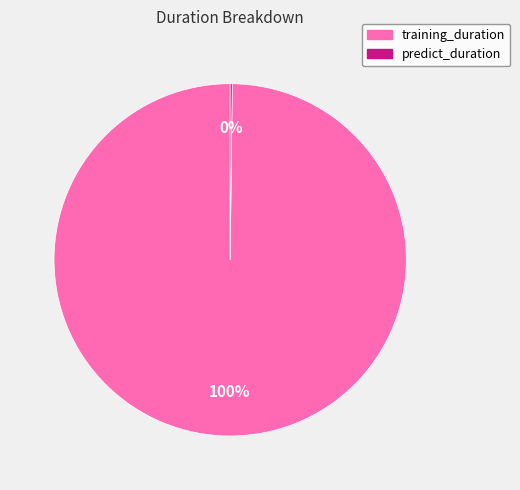

Which slice is the largest?

training_duration